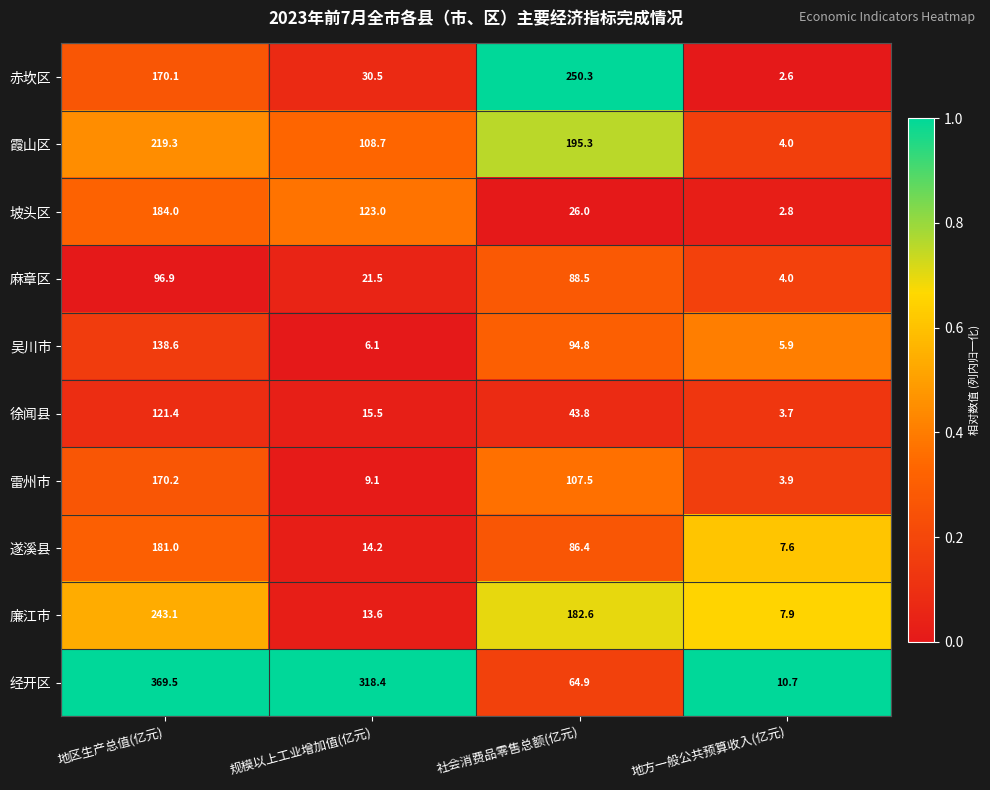

Is it true that 坡头区 equals 1.1 at 地方一般公共预算收入(亿元)?

False